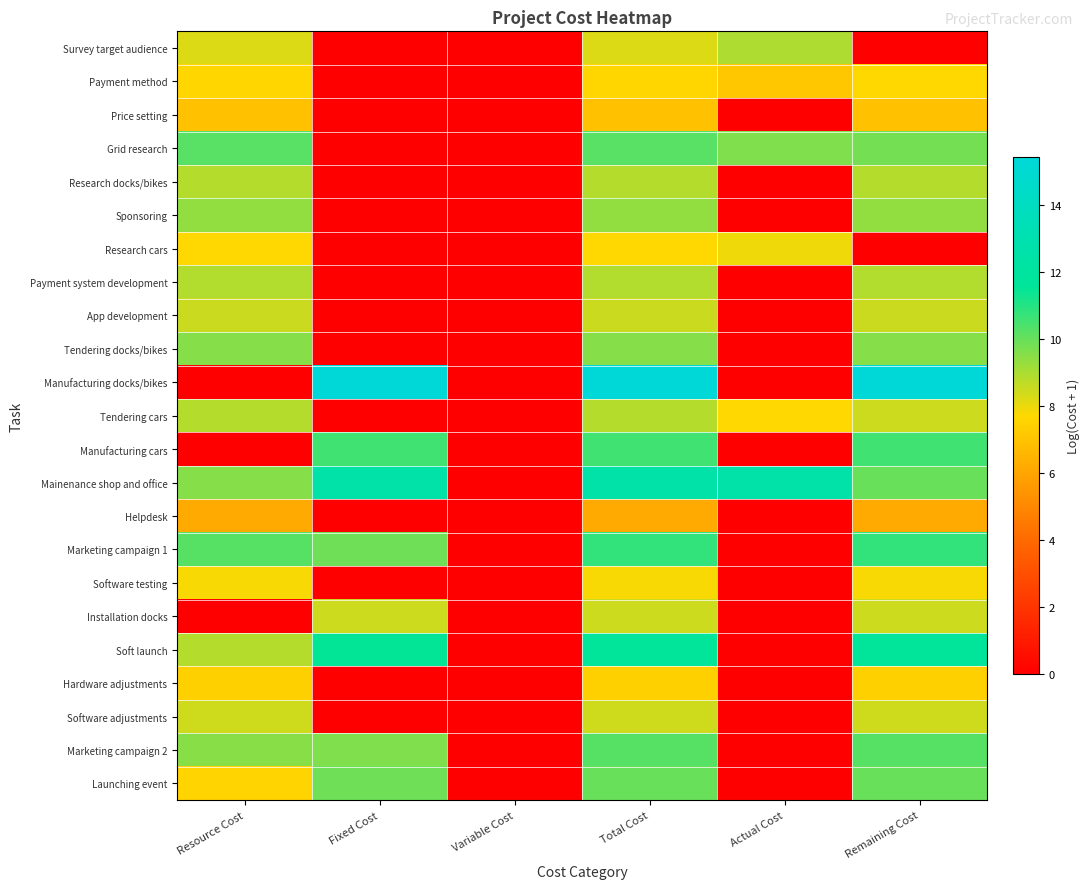

Reading left to right, list all the values displayed in this chart.

Survey target audience: Resource Cost=8.2	Fixed Cost=0.0	Variable Cost=0.0	Total Cost=8.2	Actual Cost=8.9	Remaining Cost=0.0
Payment method: Resource Cost=7.6	Fixed Cost=0.0	Variable Cost=0.0	Total Cost=7.6	Actual Cost=7.1	Remaining Cost=7.7
Price setting: Resource Cost=7.0	Fixed Cost=0.0	Variable Cost=0.0	Total Cost=7.0	Actual Cost=0.0	Remaining Cost=7.0
Grid research: Resource Cost=10.2	Fixed Cost=0.0	Variable Cost=0.0	Total Cost=10.2	Actual Cost=9.6	Remaining Cost=9.8
Research docks/bikes: Resource Cost=8.8	Fixed Cost=0.0	Variable Cost=0.0	Total Cost=8.8	Actual Cost=0.0	Remaining Cost=8.8
Sponsoring: Resource Cost=9.3	Fixed Cost=0.0	Variable Cost=0.0	Total Cost=9.3	Actual Cost=0.0	Remaining Cost=9.3
Research cars: Resource Cost=7.7	Fixed Cost=0.0	Variable Cost=0.0	Total Cost=7.7	Actual Cost=7.9	Remaining Cost=0.0
Payment system development: Resource Cost=8.9	Fixed Cost=0.0	Variable Cost=0.0	Total Cost=8.9	Actual Cost=0.0	Remaining Cost=8.9
App development: Resource Cost=8.5	Fixed Cost=0.0	Variable Cost=0.0	Total Cost=8.5	Actual Cost=0.0	Remaining Cost=8.5
Tendering docks/bikes: Resource Cost=9.5	Fixed Cost=0.0	Variable Cost=0.0	Total Cost=9.5	Actual Cost=0.0	Remaining Cost=9.5
Manufacturing docks/bikes: Resource Cost=0.0	Fixed Cost=15.4	Variable Cost=0.0	Total Cost=15.4	Actual Cost=0.0	Remaining Cost=15.4
Tendering cars: Resource Cost=8.8	Fixed Cost=0.0	Variable Cost=0.0	Total Cost=8.8	Actual Cost=7.7	Remaining Cost=8.5
Manufacturing cars: Resource Cost=0.0	Fixed Cost=10.6	Variable Cost=0.0	Total Cost=10.6	Actual Cost=0.0	Remaining Cost=10.6
Mainenance shop and office: Resource Cost=9.5	Fixed Cost=12.4	Variable Cost=0.0	Total Cost=12.5	Actual Cost=12.4	Remaining Cost=10.0
Helpdesk: Resource Cost=6.2	Fixed Cost=0.0	Variable Cost=0.0	Total Cost=6.2	Actual Cost=0.0	Remaining Cost=6.2
Marketing campaign 1: Resource Cost=10.3	Fixed Cost=9.9	Variable Cost=0.0	Total Cost=10.8	Actual Cost=0.0	Remaining Cost=10.8
Software testing: Resource Cost=7.8	Fixed Cost=0.0	Variable Cost=0.0	Total Cost=7.8	Actual Cost=0.0	Remaining Cost=7.8
Installation docks: Resource Cost=0.0	Fixed Cost=8.5	Variable Cost=0.0	Total Cost=8.5	Actual Cost=0.0	Remaining Cost=8.5
Soft launch: Resource Cost=8.8	Fixed Cost=11.5	Variable Cost=0.0	Total Cost=11.6	Actual Cost=0.0	Remaining Cost=11.6
Hardware adjustments: Resource Cost=7.4	Fixed Cost=0.0	Variable Cost=0.0	Total Cost=7.4	Actual Cost=0.0	Remaining Cost=7.4
Software adjustments: Resource Cost=8.5	Fixed Cost=0.0	Variable Cost=0.0	Total Cost=8.5	Actual Cost=0.0	Remaining Cost=8.5
Marketing campaign 2: Resource Cost=9.5	Fixed Cost=9.6	Variable Cost=0.0	Total Cost=10.3	Actual Cost=0.0	Remaining Cost=10.3
Launching event: Resource Cost=7.6	Fixed Cost=9.9	Variable Cost=0.0	Total Cost=10.0	Actual Cost=0.0	Remaining Cost=10.0